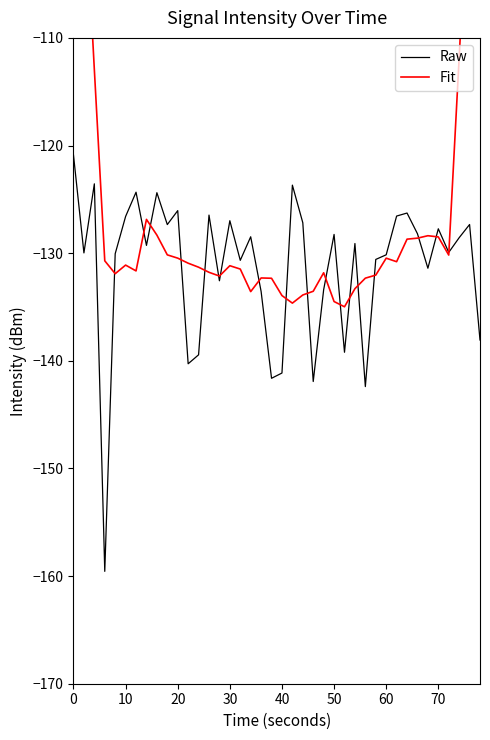

True or false: Fit has more than 1 points higher than both neighbors.

True